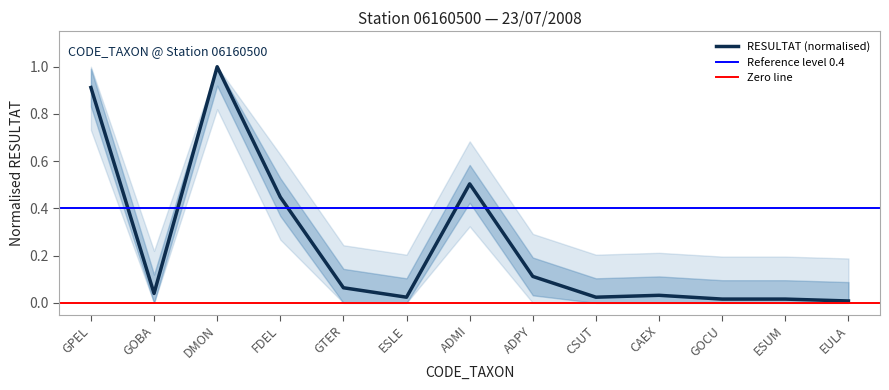

What is the sum of the values at ADMI and GPEL?

1.4